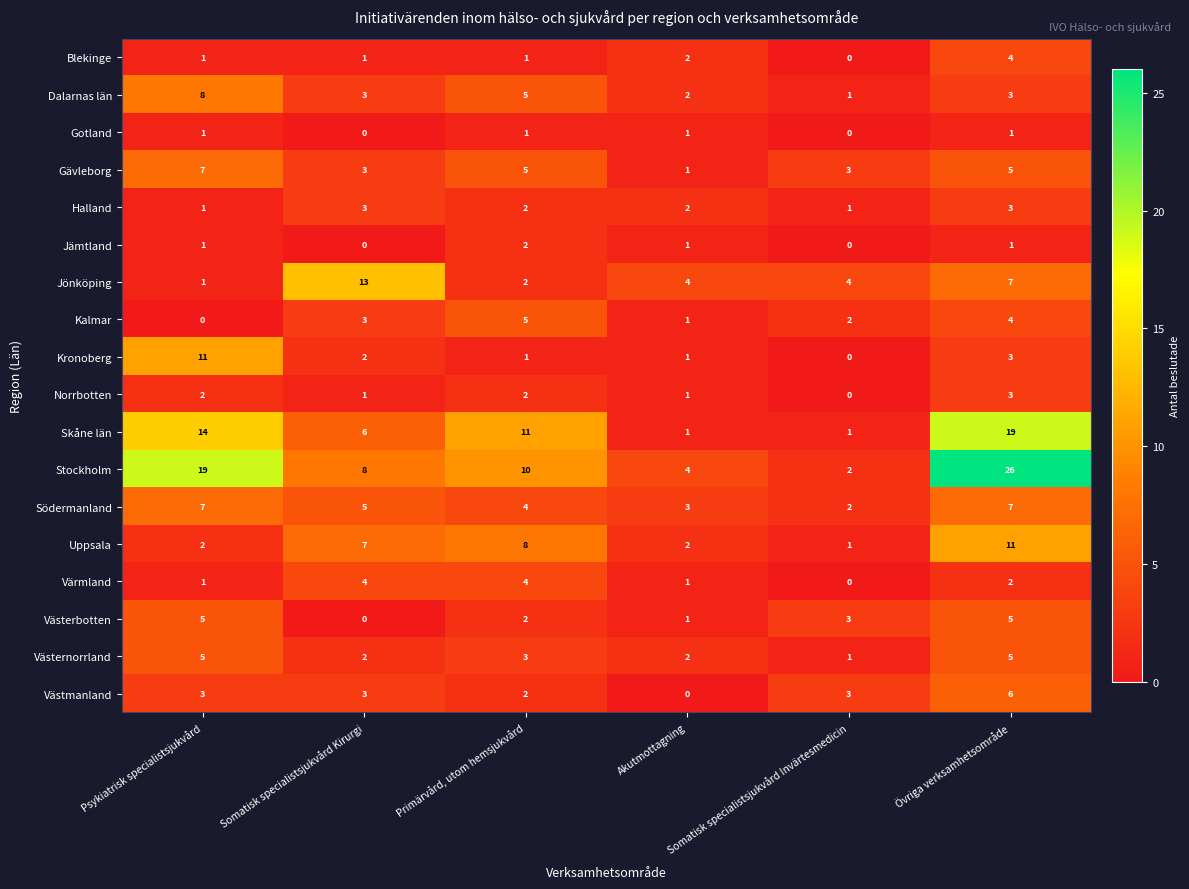

What is the sum of all Jämtland values?

5